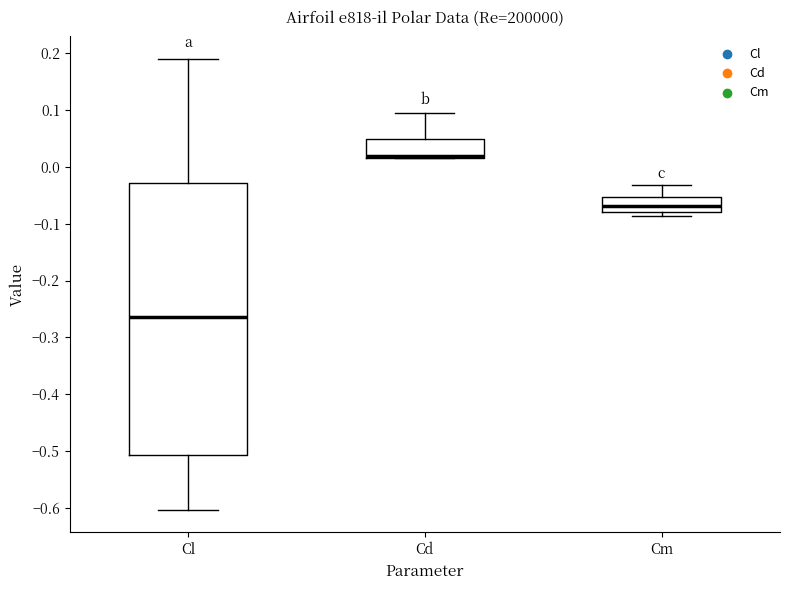

Where is the upper edge of the box for Cl on the y-axis? The values are not printed on the chart, so give them approximately, as read against the axis.

-0.03